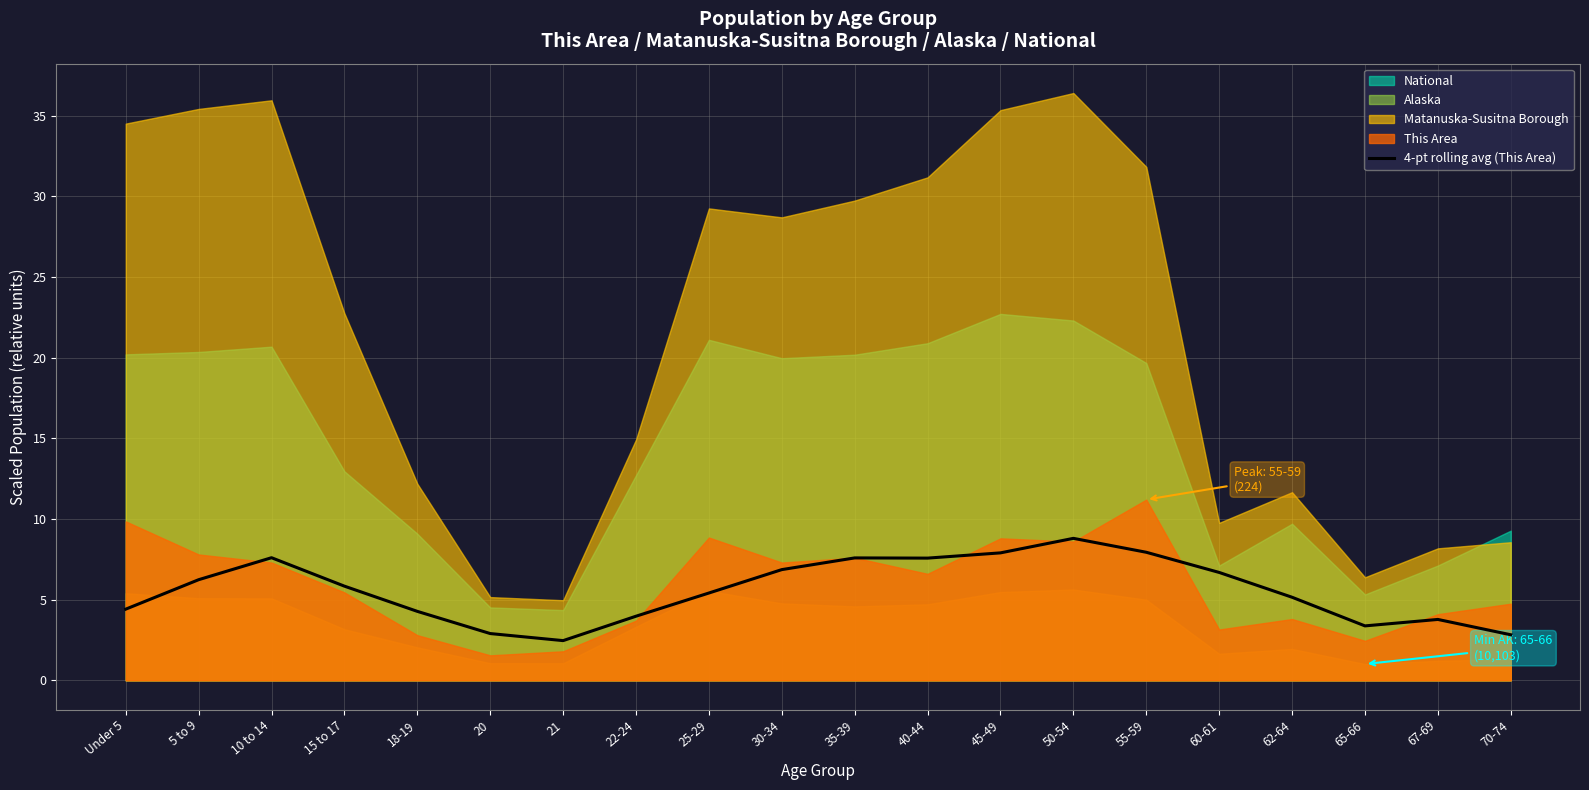

Reading right to left, extract all data points from this chart.

70-74=2.8	67-69=3.8	65-66=3.4	62-64=5.1	60-61=6.7	55-59=7.9	50-54=8.8	45-49=7.9	40-44=7.6	35-39=7.6	30-34=6.9	25-29=5.4	22-24=4.0	21=2.5	20=2.9	18-19=4.3	15 to 17=5.8	10 to 14=7.6	5 to 9=6.2	Under 5=4.4